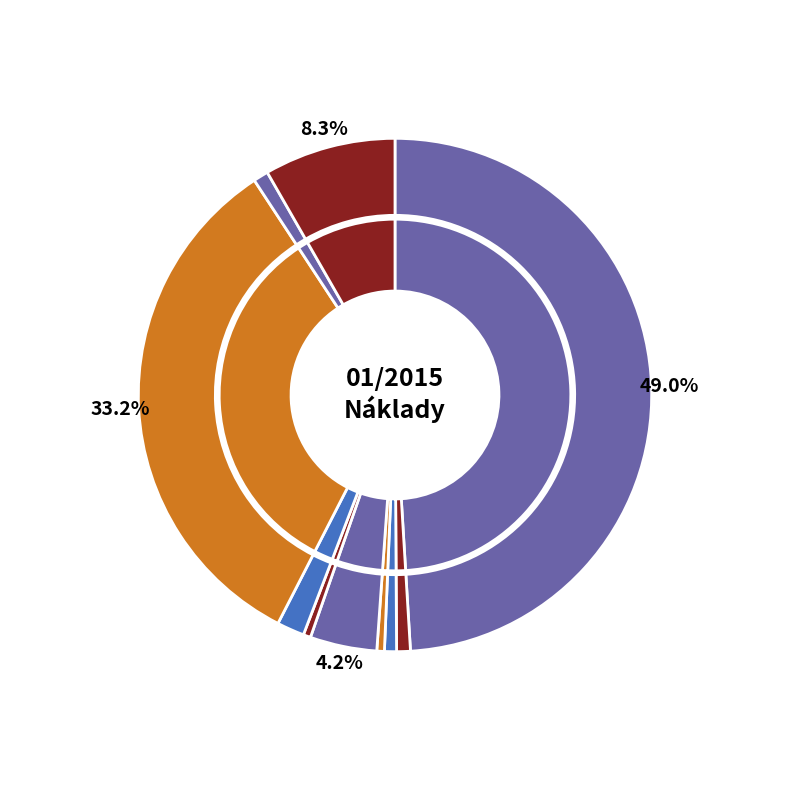

The Spotřeba energie slice represents 16% of the pie. True or false?

False